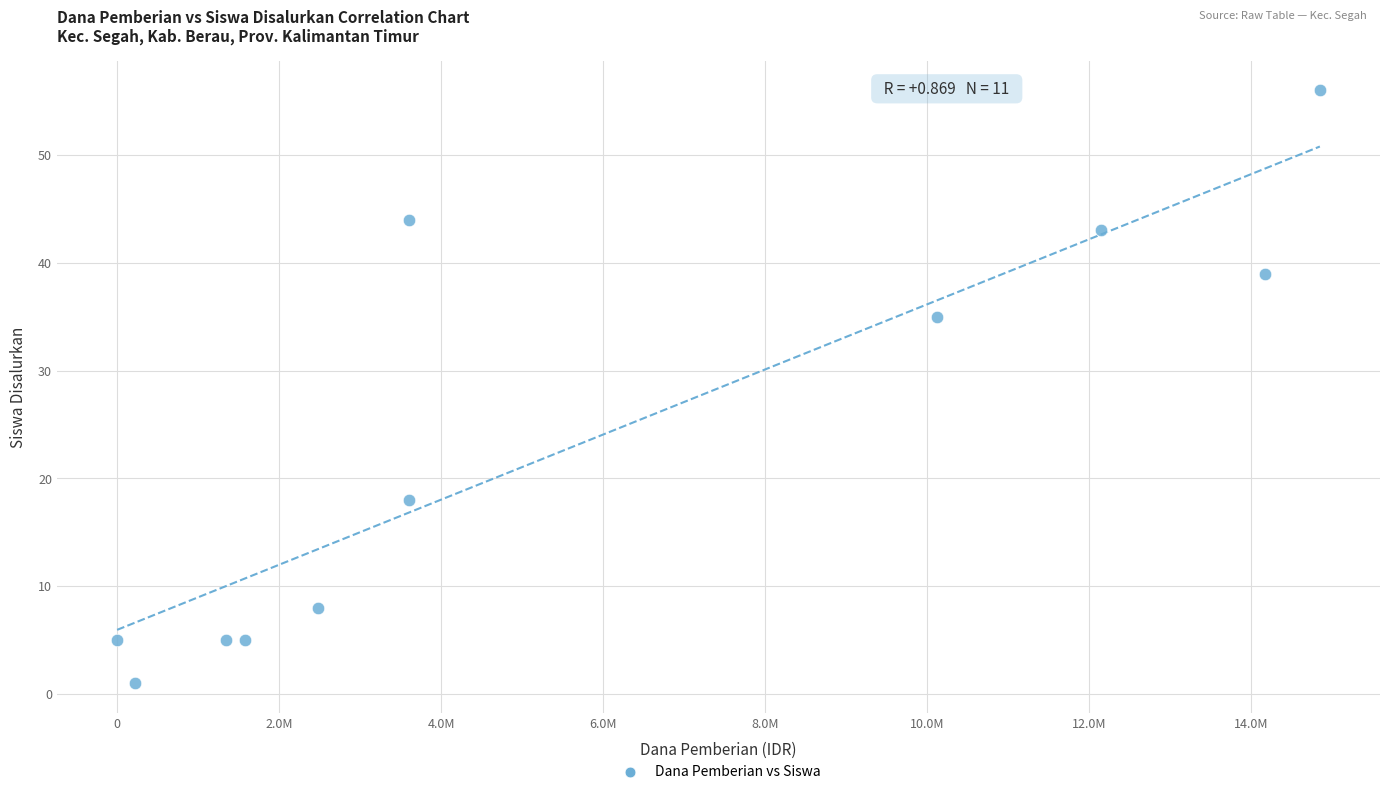

What is the range of Y values (max minus min)?

55